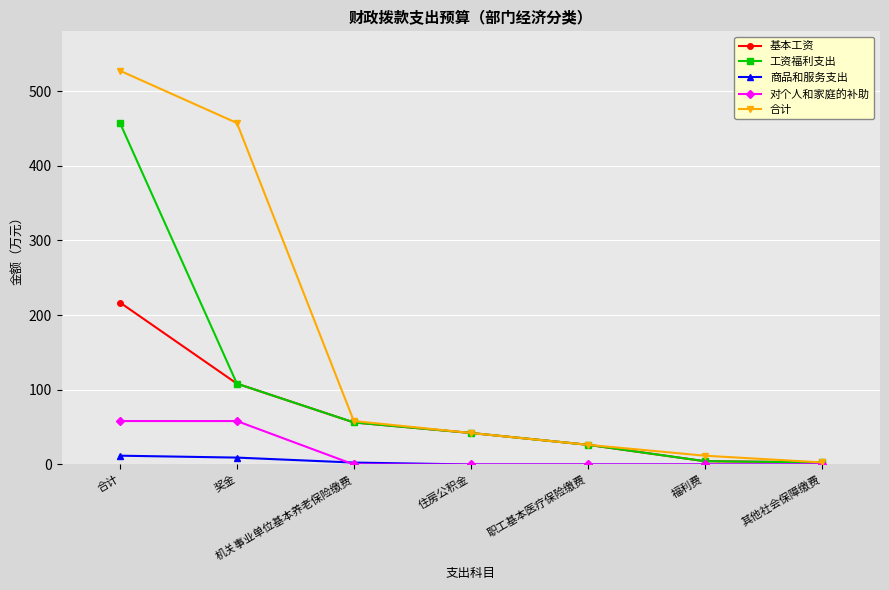

How many lines are shown in the chart?

5